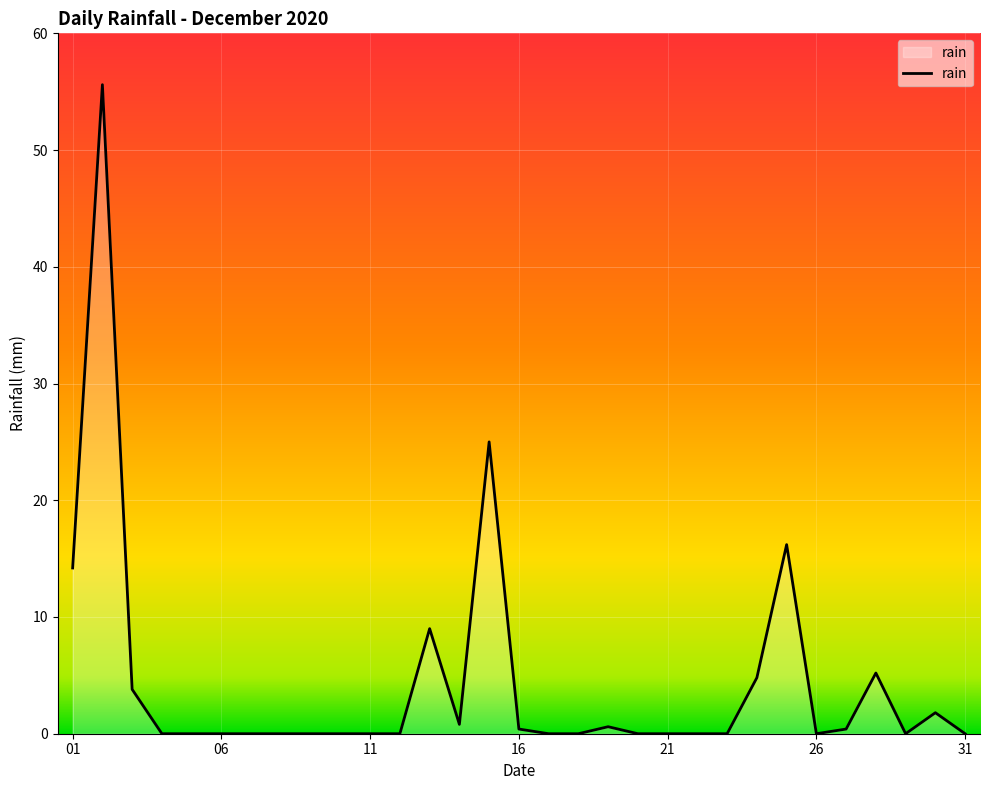

What is the difference between the maximum and minimum values?

55.6